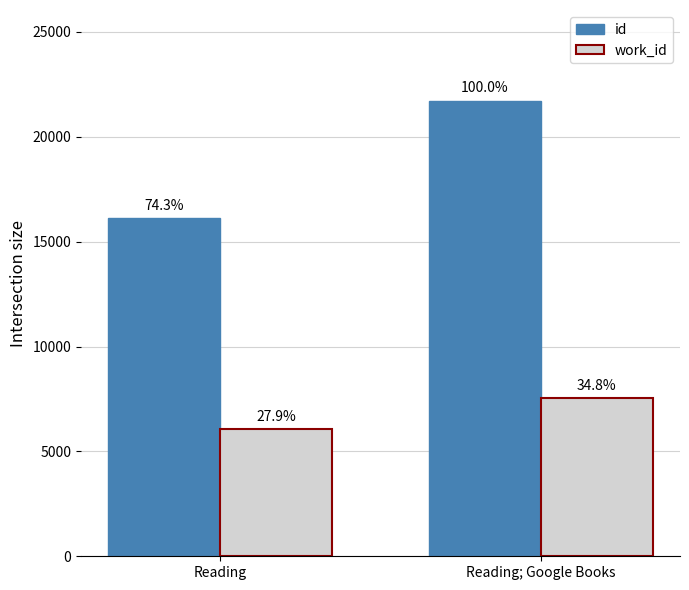

What is the sum of the work_id values at Reading; Google Books and Reading?

13596